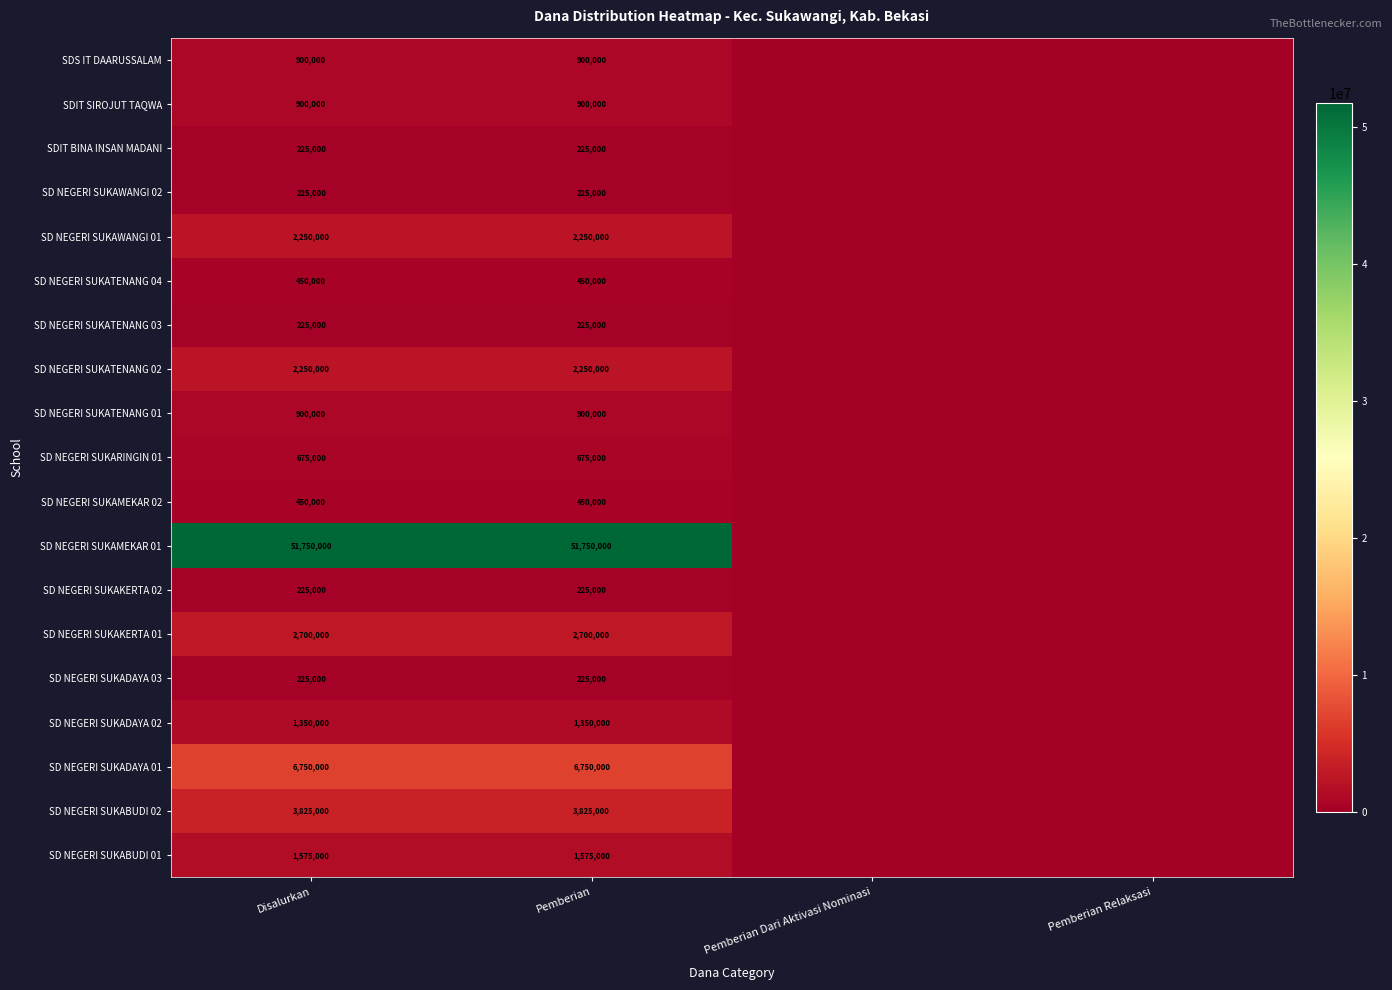

Is the value of SD NEGERI SUKAMEKAR 02 at Disalurkan greater than the value of SD NEGERI SUKATENANG 03 at Disalurkan?

Yes